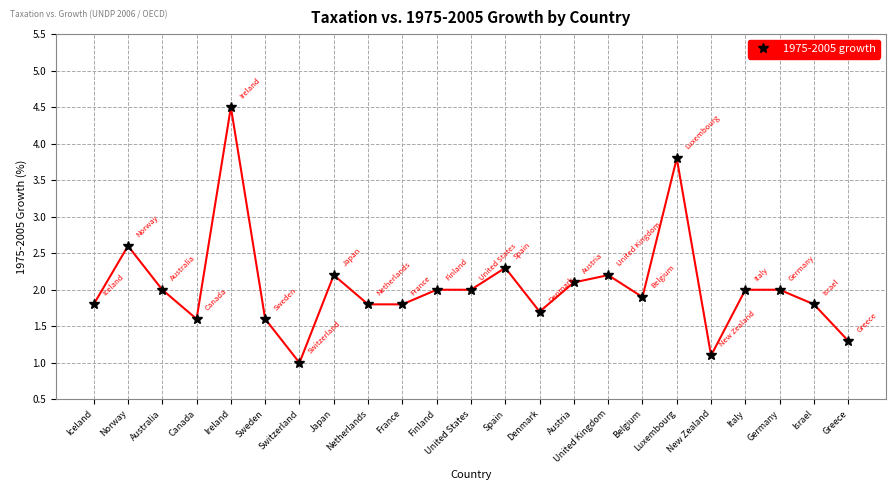

Reading left to right, extract all data points from this chart.

Iceland=1.8	Norway=2.6	Australia=2.0	Canada=1.6	Ireland=4.5	Sweden=1.6	Switzerland=1.0	Japan=2.2	Netherlands=1.8	France=1.8	Finland=2.0	United States=2.0	Spain=2.3	Denmark=1.7	Austria=2.1	United Kingdom=2.2	Belgium=1.9	Luxembourg=3.8	New Zealand=1.1	Italy=2.0	Germany=2.0	Israel=1.8	Greece=1.3